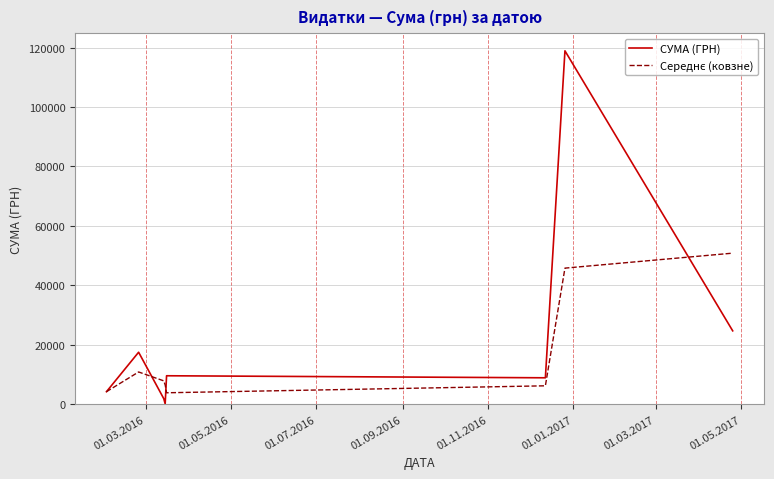

Which series has the largest total across all categories?

СУМА (ГРН)